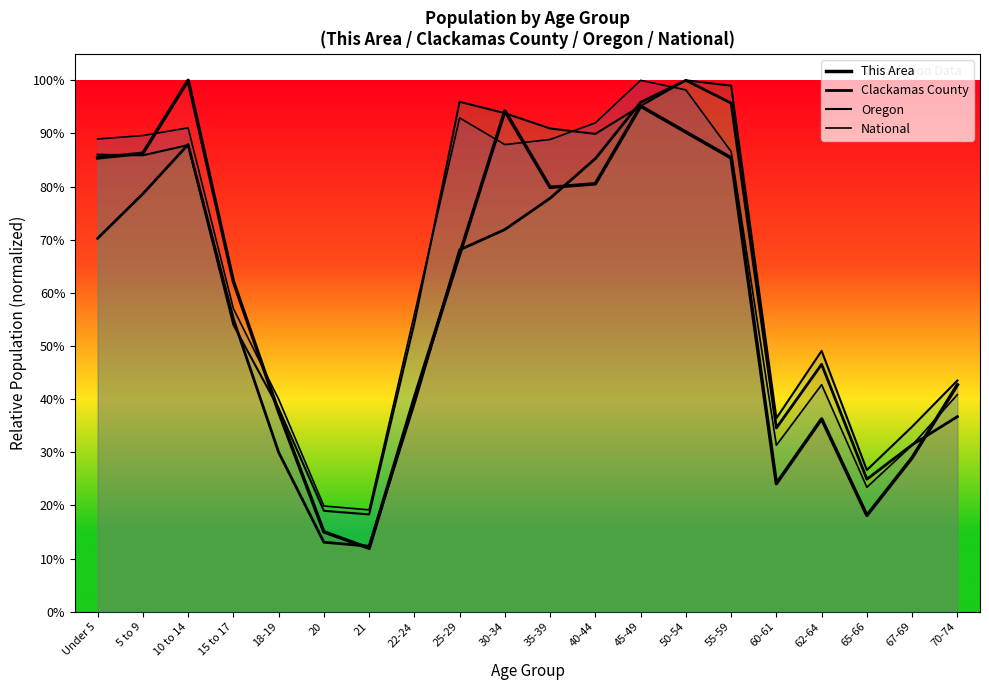

Is it true that Clackamas County equals 0.3 at 67-69?

True